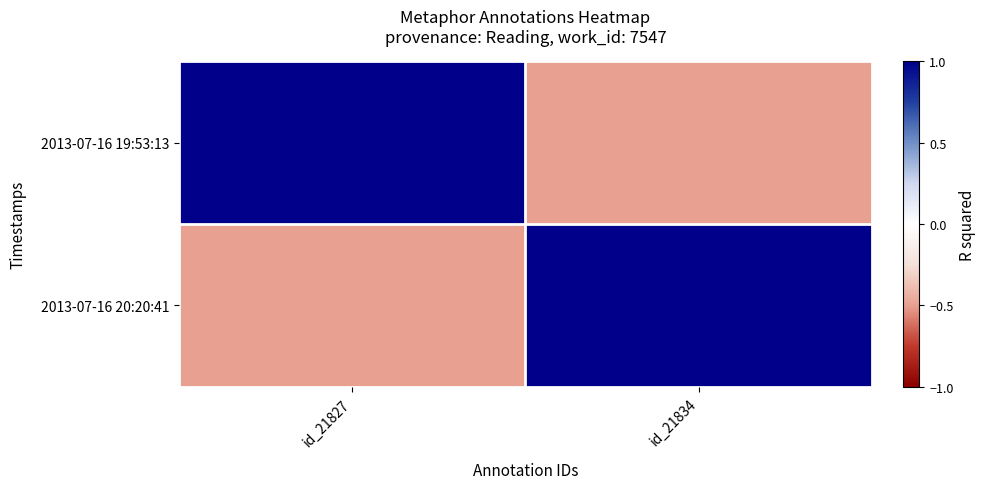

Reading left to right, what are all the values shown in this chart?

2013-07-16 19:53:13: id_21827=1.0	id_21834=-0.5
2013-07-16 20:20:41: id_21827=-0.5	id_21834=1.0